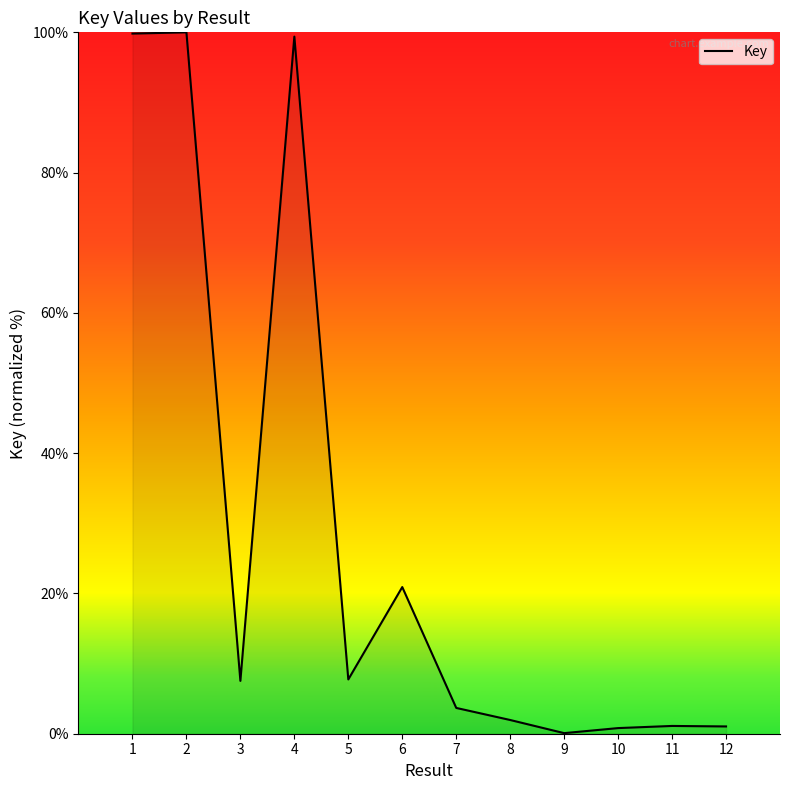

What is the difference between the second highest and minimum values?

99.7